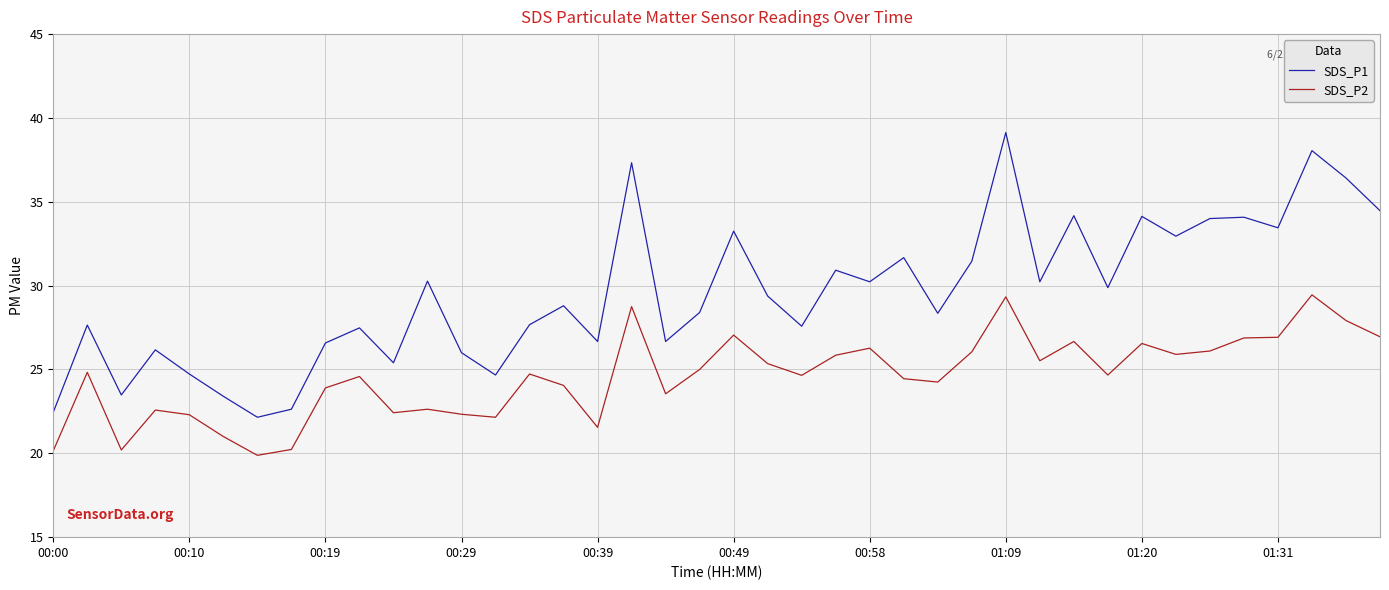

Rank the series by their maximum value, from highest to lowest.

SDS_P1, SDS_P2